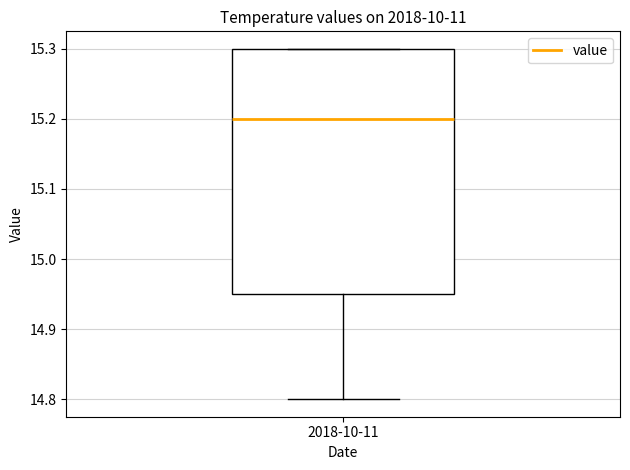

Read this box plot against the y-axis: the position of the median line, the range covered by the box, and the ends of both whiskers. The values are not printed on the chart, so give them approximately, as read against the axis.

median 15.20, box 14.95 to 15.30, whiskers 14.80 to 15.30